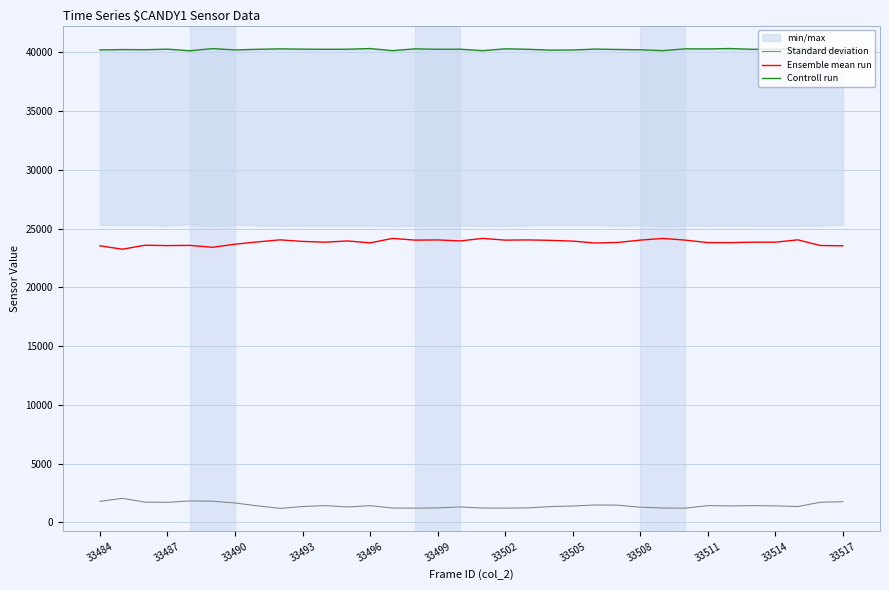

True or false: Standard deviation has a value of 1788 at 33484.

True